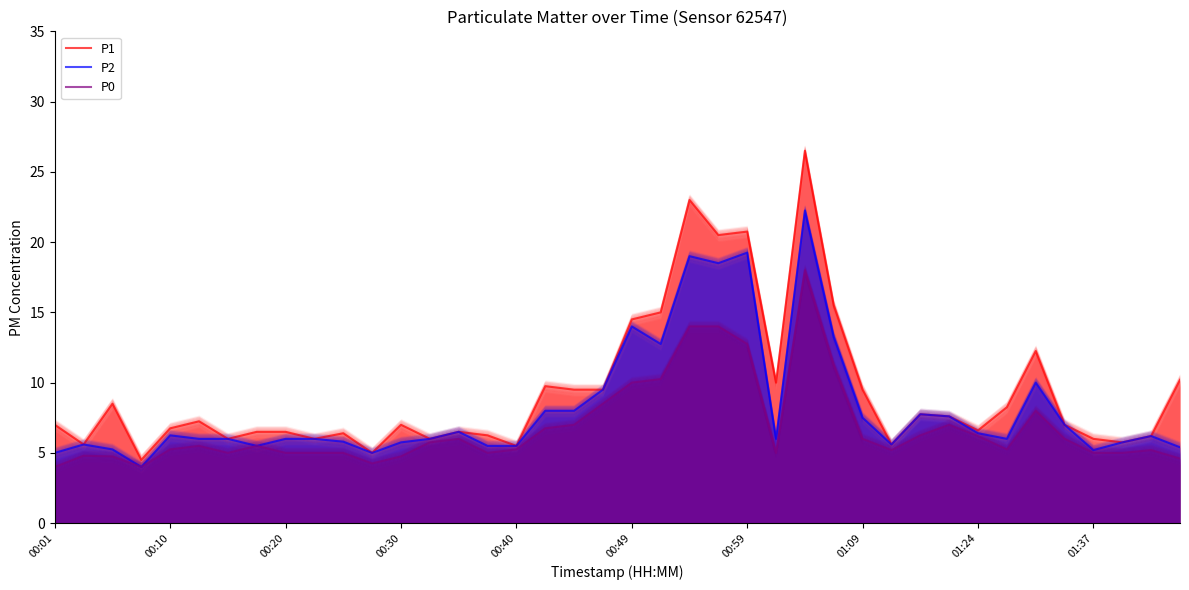

What is the minimum value shown in the chart?

4.0